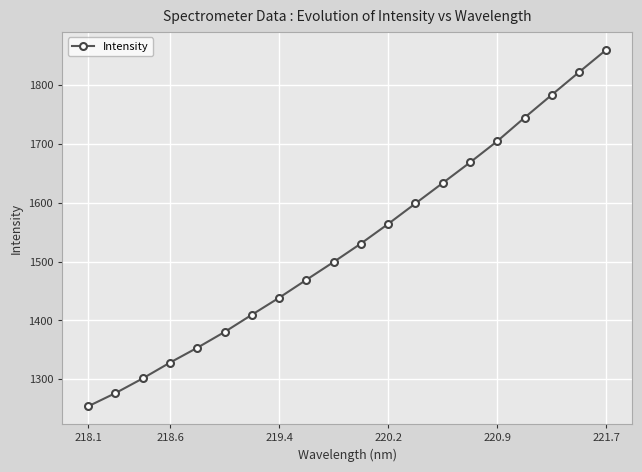

What is the greatest value displayed?

1860.2